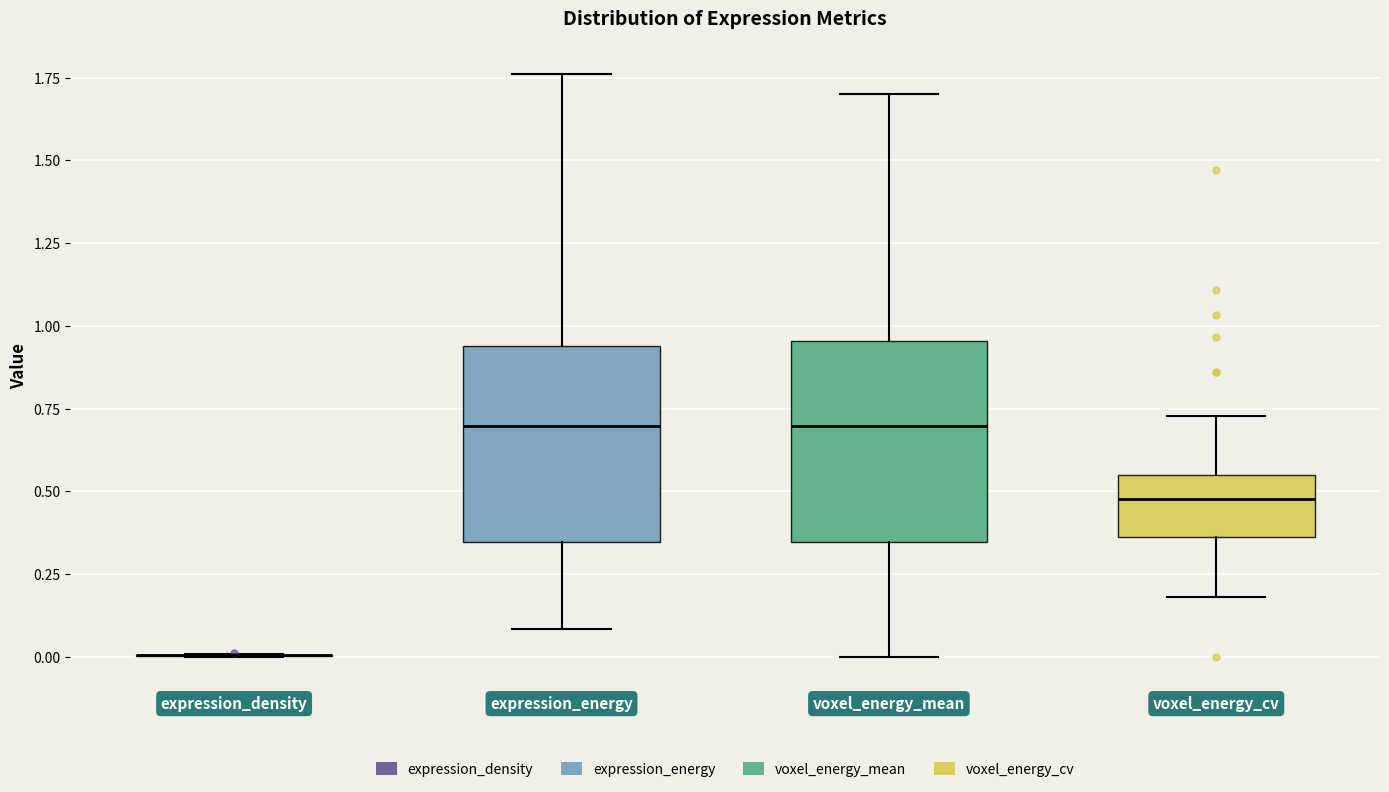

Reading left to right, read every box against the y-axis: the position of its median line, the range the box covers, and the ends of its whiskers. The values are not printed on the chart, so give them approximately, as read against the axis.

expression_density: box collapsed to a line at 0.00, whiskers 0.00 to 0.00
expression_energy: median 0.70, box 0.35 to 0.95, whiskers 0.10 to 1.75
voxel_energy_mean: median 0.70, box 0.35 to 0.95, whiskers 0.00 to 1.70
voxel_energy_cv: median 0.50, box 0.35 to 0.55, whiskers 0.20 to 0.75